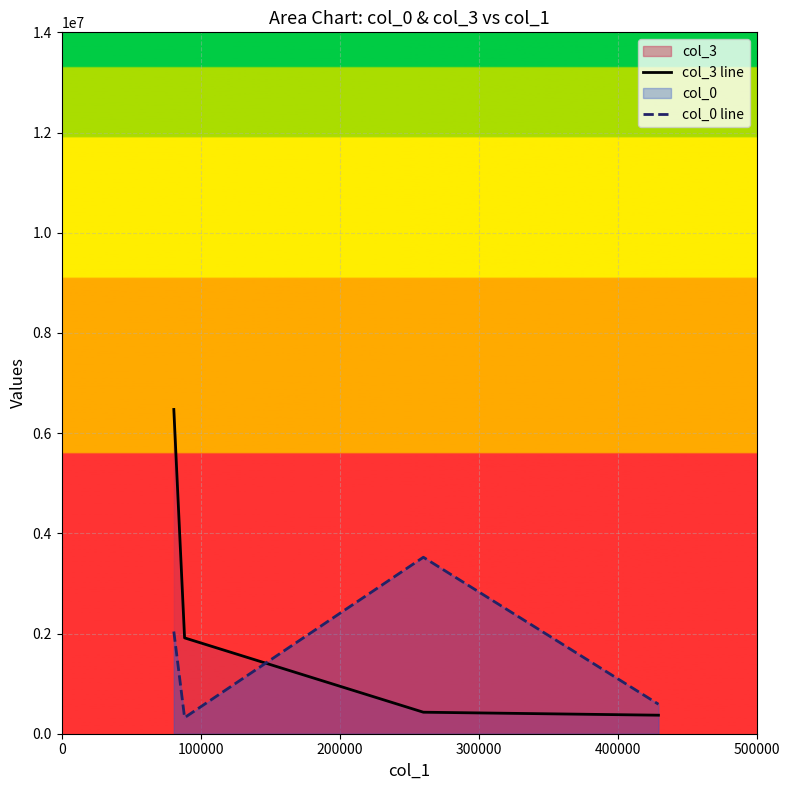

Reading left to right, what are all the values shown in this chart?

col_3 line: 6472570.2	1912974.2	429296.5	369819.0
col_0 line: 2040164.4	320917.9	3522523.7	588964.2